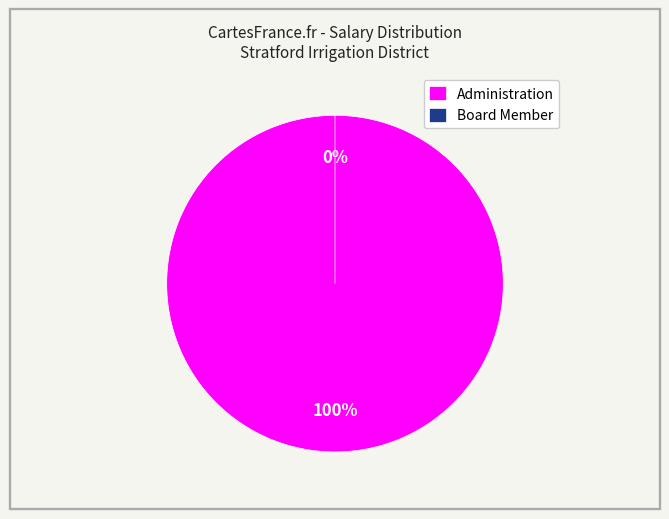

Is it true that Board Member is 1% of the pie?

False